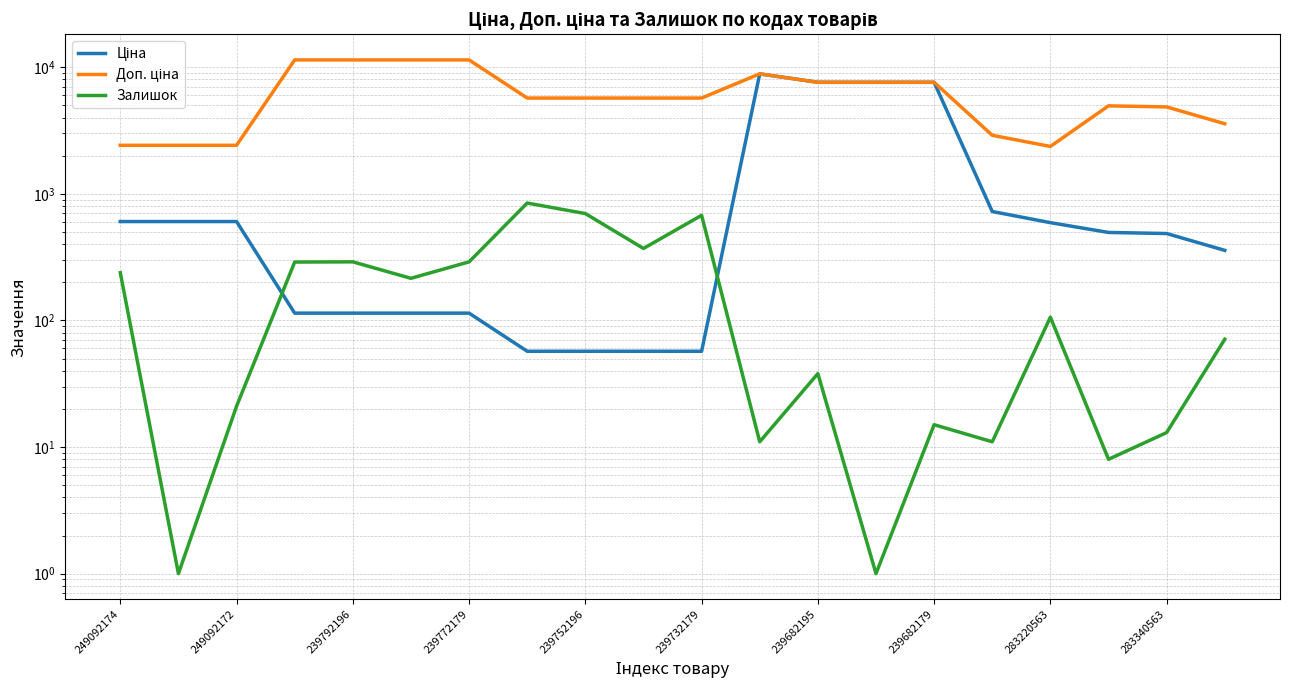

At which category does Ціна reach its first local peak?

11